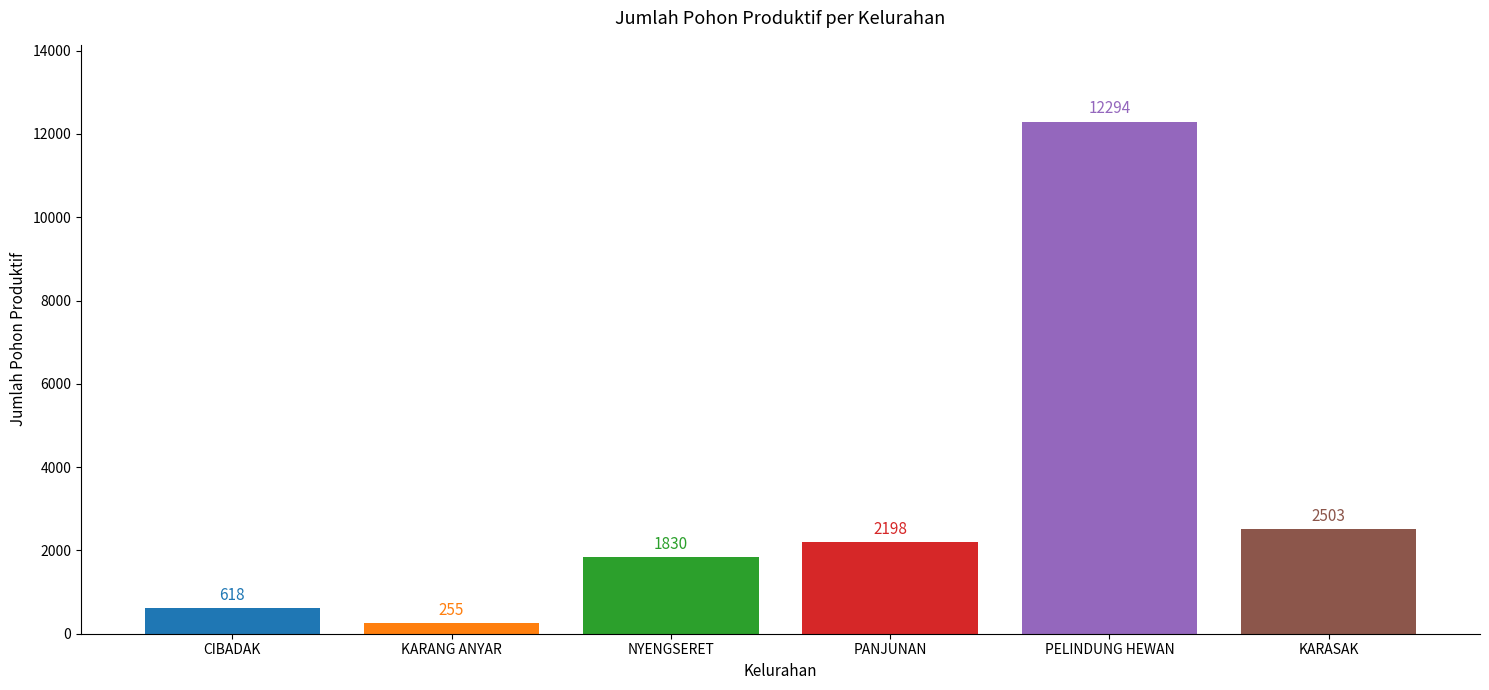

What is the value of the 2nd bar from the left?

255